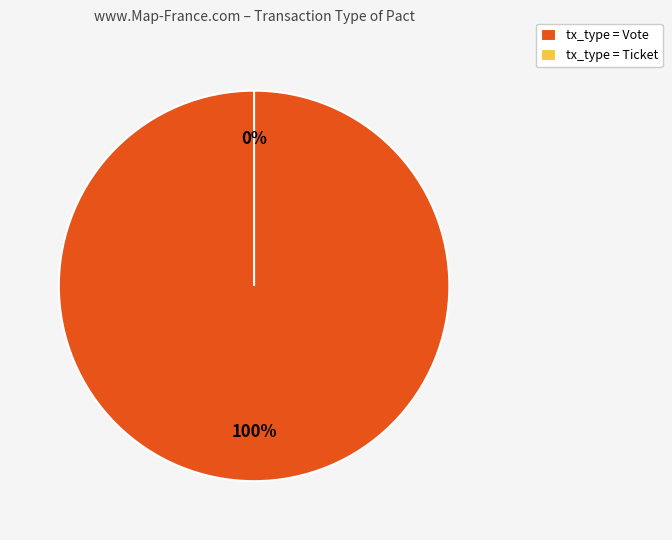

Combined, what portion of the pie is Ticket and Vote?

100.0%